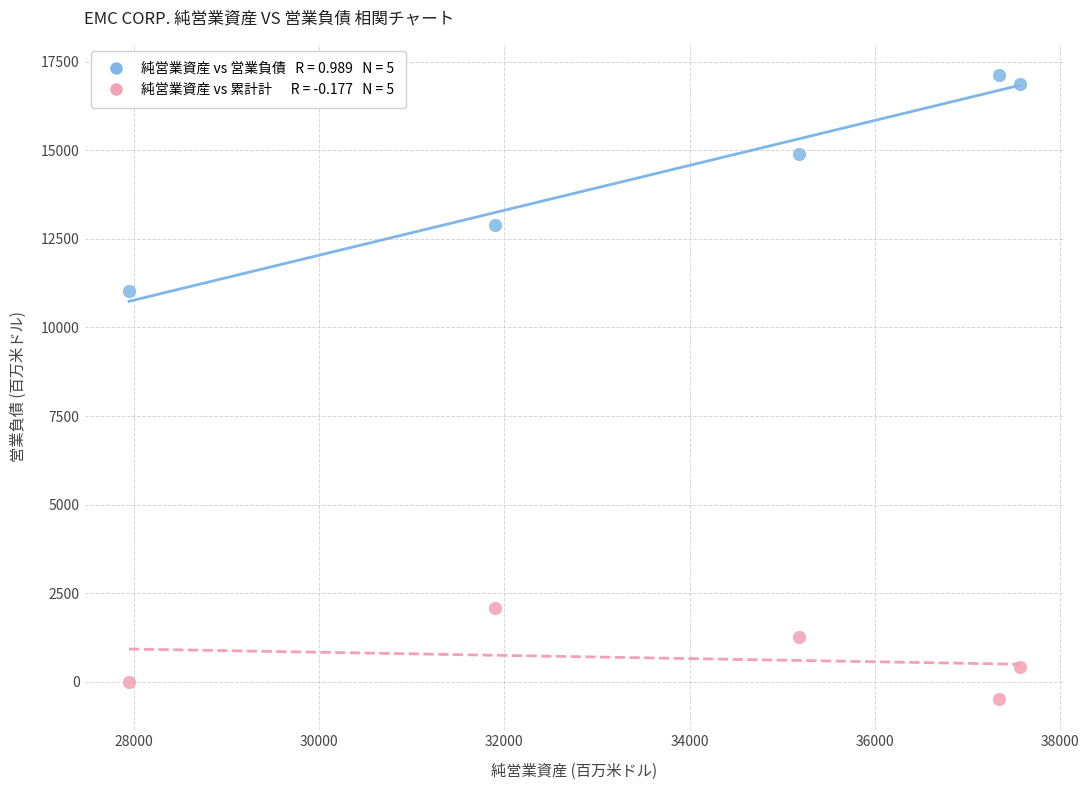

Across all data points, what is the average Y value?

7612